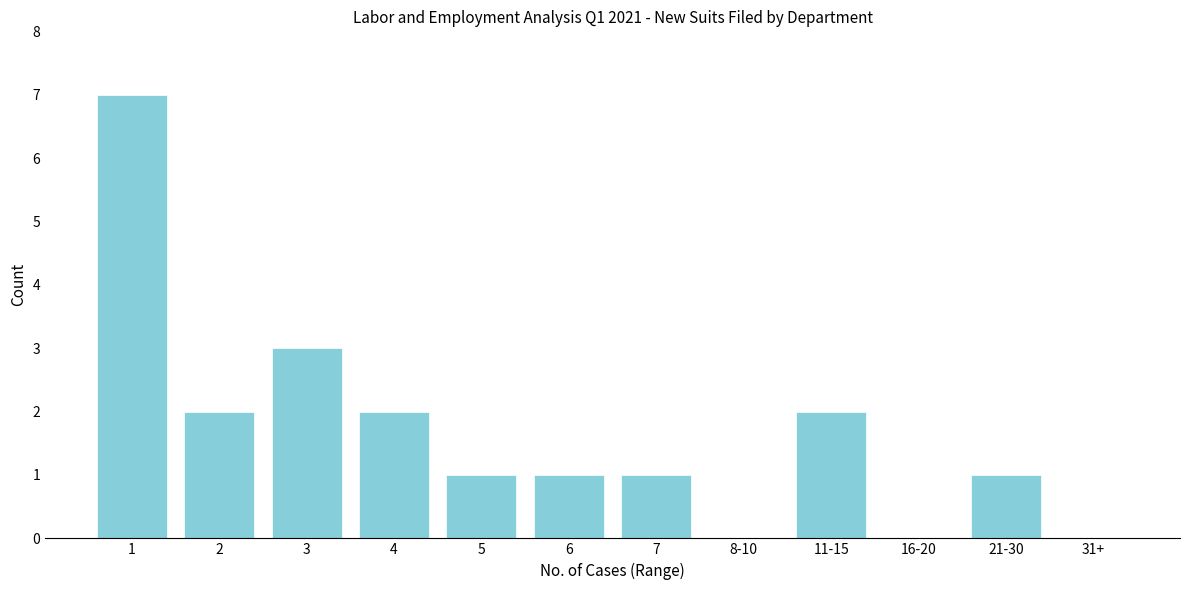

Reading left to right, list all the values displayed in this chart.

1=7	2=2	3=3	4=2	5=1	6=1	7=1	8-10=0	11-15=2	16-20=0	21-30=1	31+=0